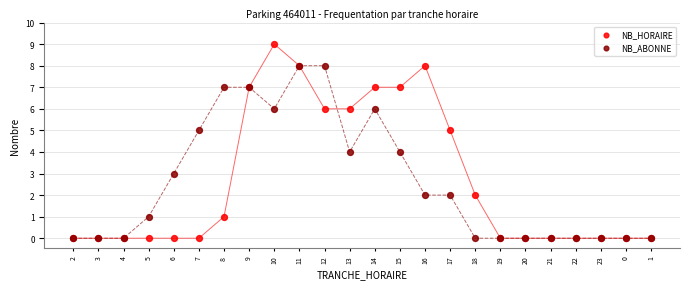

Which series contains the highest Y value?

NB_HORAIRE